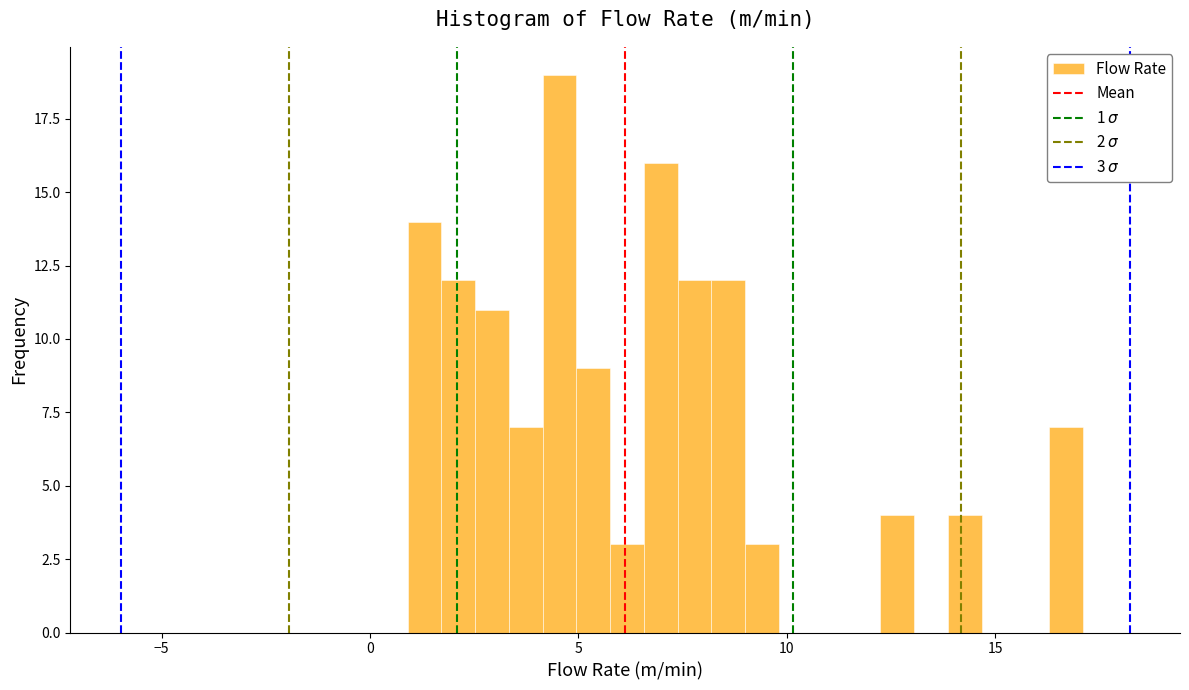

Read against the x-axis, roughly where is the centre of the tallest bar?

4.5